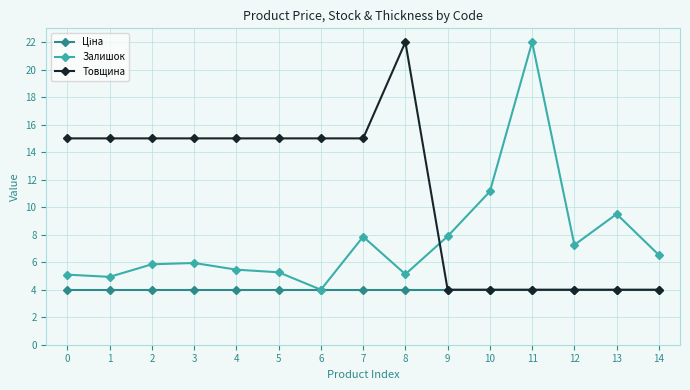

True or false: Залишок and Товщина intersect in this chart.

True